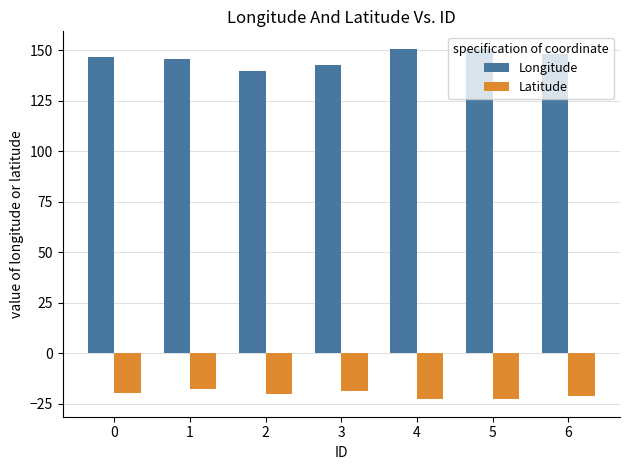

Is the value of Latitude at 5 greater than the value of Longitude at 3?

No